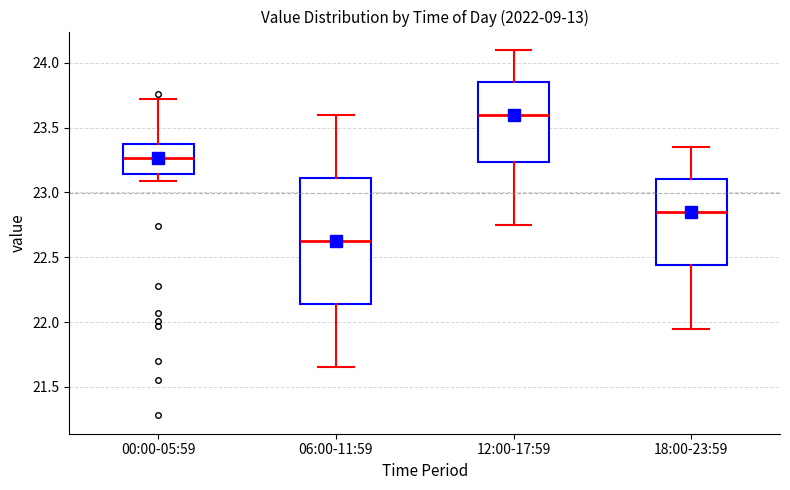

Comparing the boxes themselves (not the whiskers), which one is the tallest?

06:00-11:59